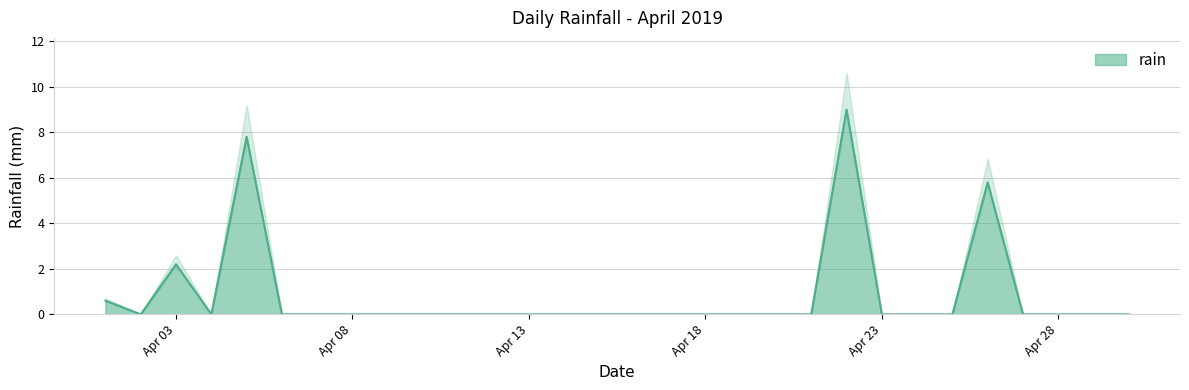

Rank the categories by value from lowest to highest.

2019-04-02, 2019-04-04, 2019-04-06, 2019-04-07, 2019-04-08, 2019-04-09, 2019-04-10, 2019-04-11, 2019-04-12, 2019-04-13, 2019-04-14, 2019-04-15, 2019-04-16, 2019-04-17, 2019-04-18, 2019-04-19, 2019-04-20, 2019-04-21, 2019-04-23, 2019-04-24, 2019-04-25, 2019-04-27, 2019-04-28, 2019-04-29, 2019-04-30, 2019-04-01, 2019-04-03, 2019-04-26, 2019-04-05, 2019-04-22